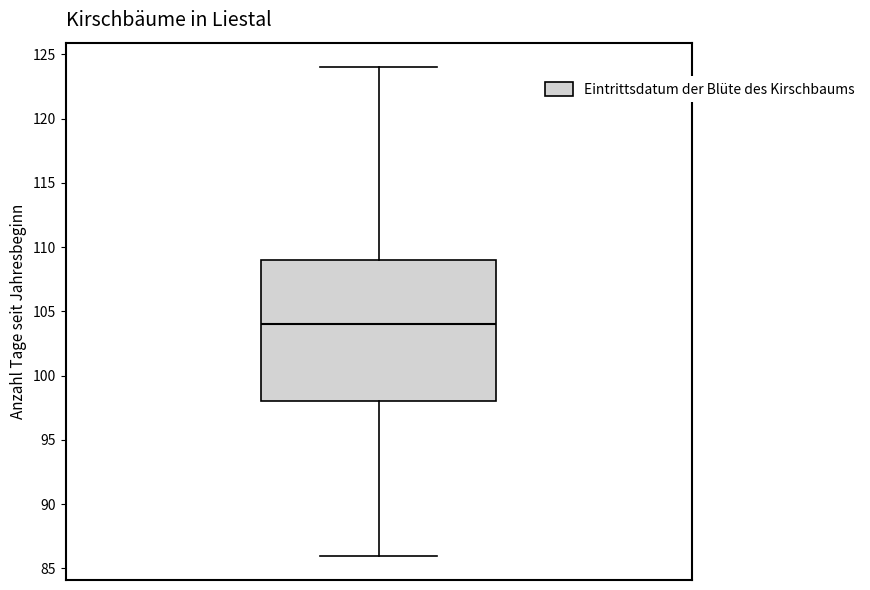

Where is the upper edge of the box on the y-axis? The values are not printed on the chart, so give them approximately, as read against the axis.

109